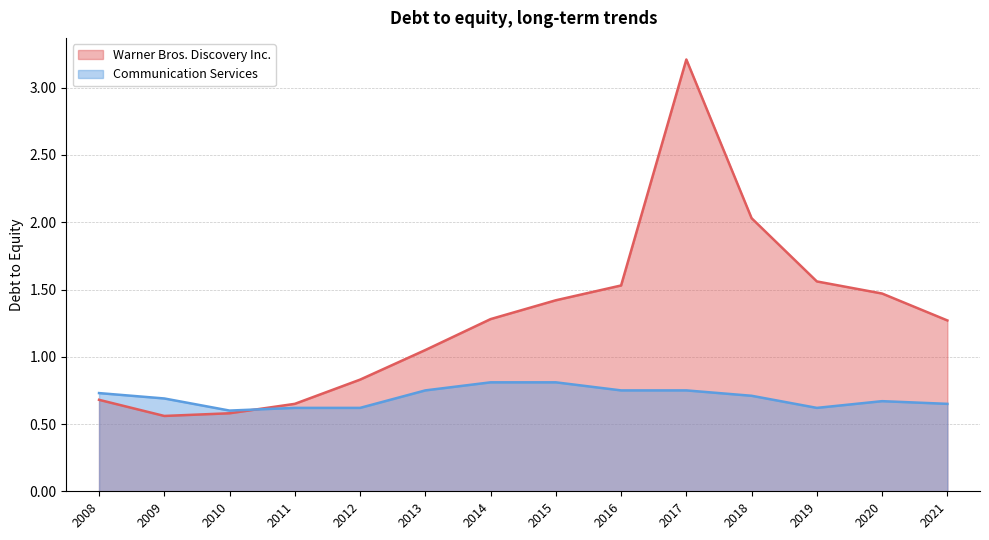

Which series has the largest range (max minus min)?

Warner Bros. Discovery Inc.